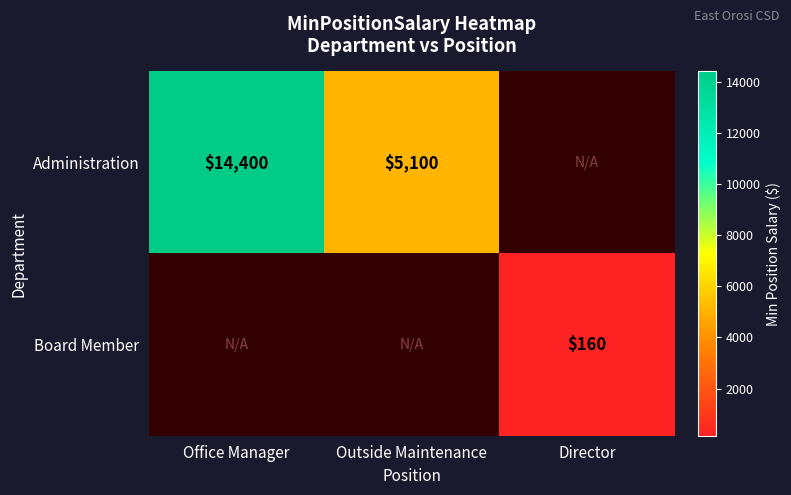

Is it true that Board Member equals 160 at Director?

True